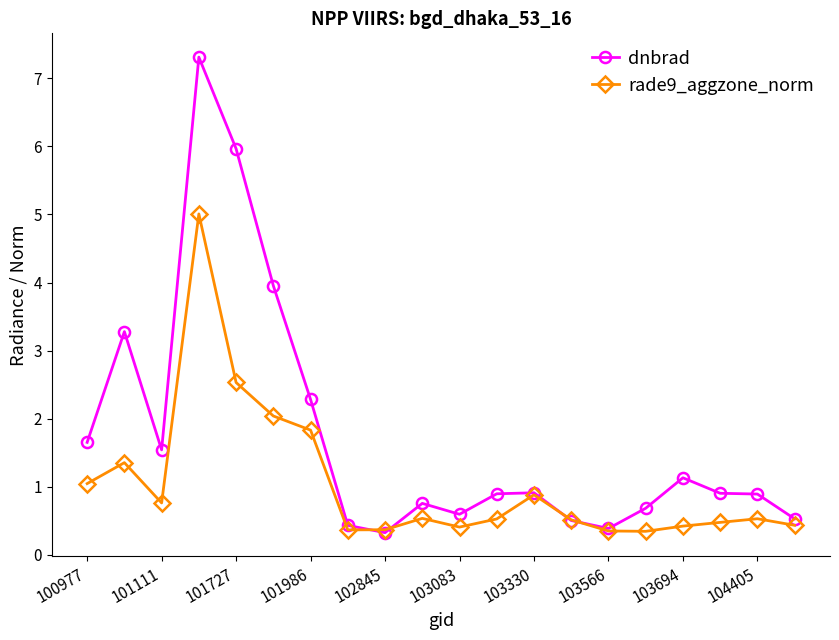

Which series has the largest total across all categories?

dnbrad